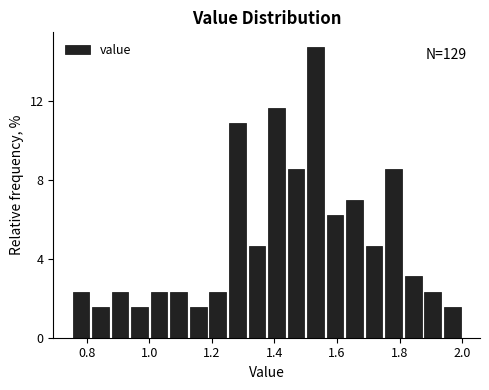

Around what value on the x-axis is the tallest bar? Give the approximate position of its centre, as read against the axis.

1.54